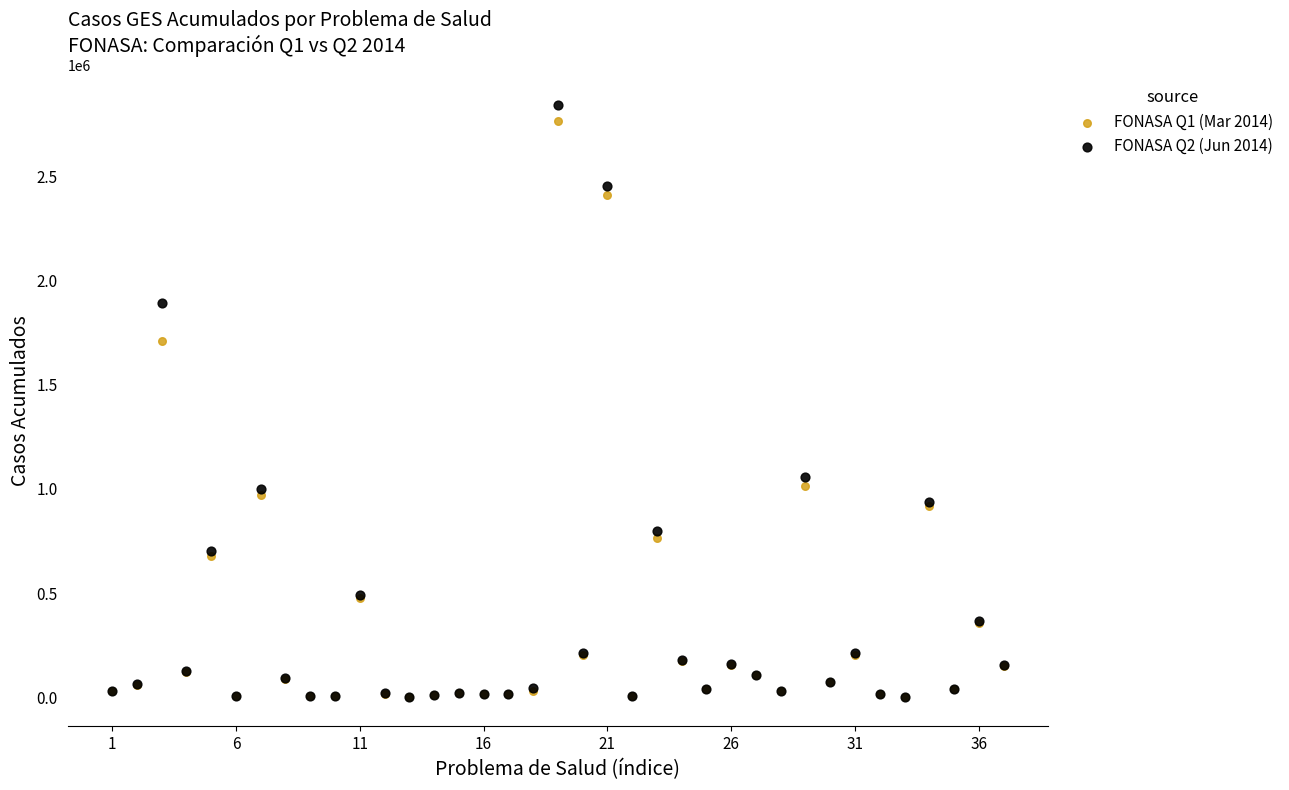

Across all series, what Y value is closest to 1423069?

1709632